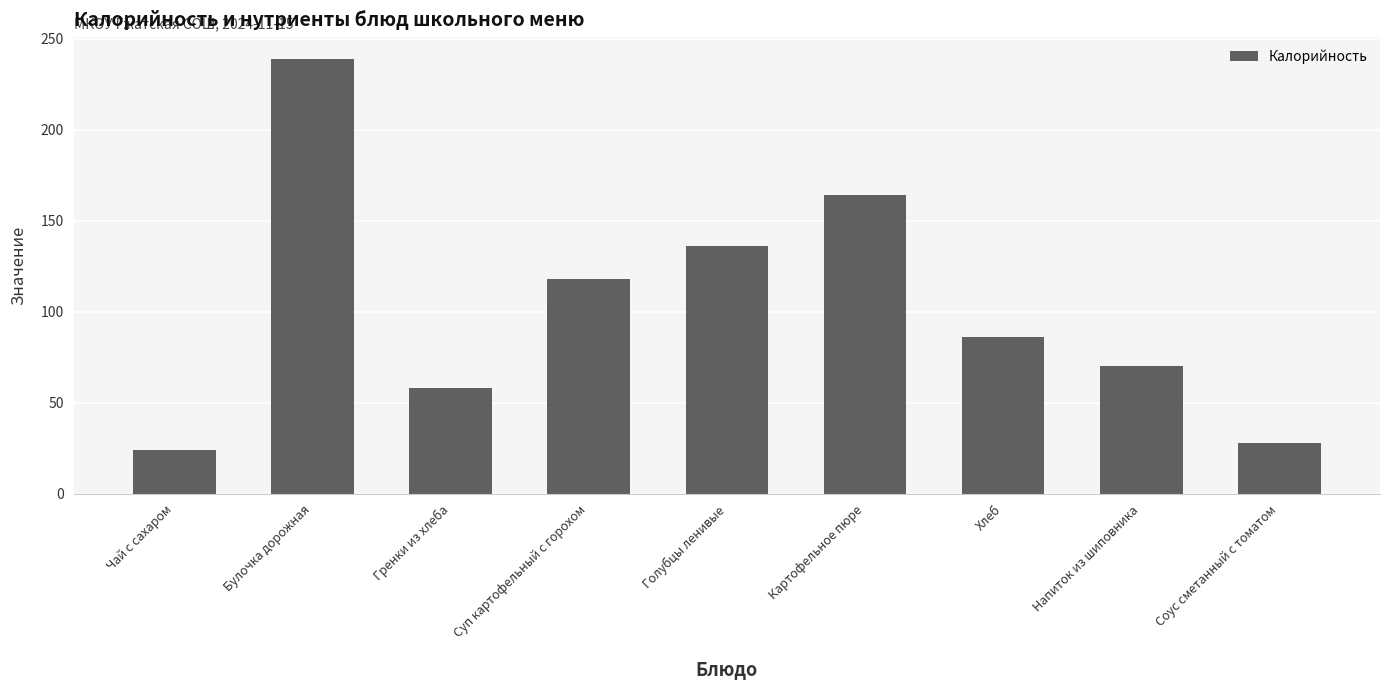

What is the change in value from Суп картофельный с горохом to Картофельное пюре?

+46